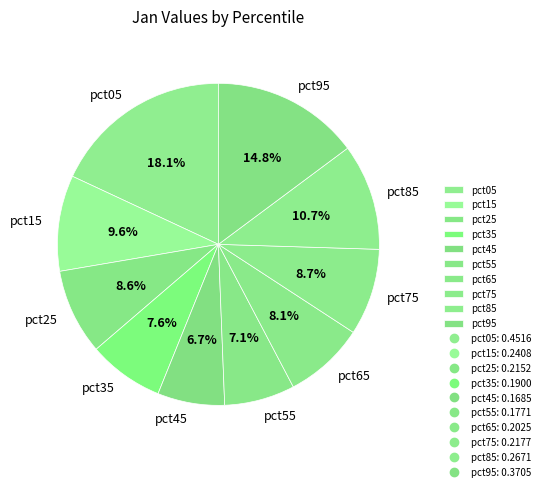

Does pct15 represent more than half of the total?

No